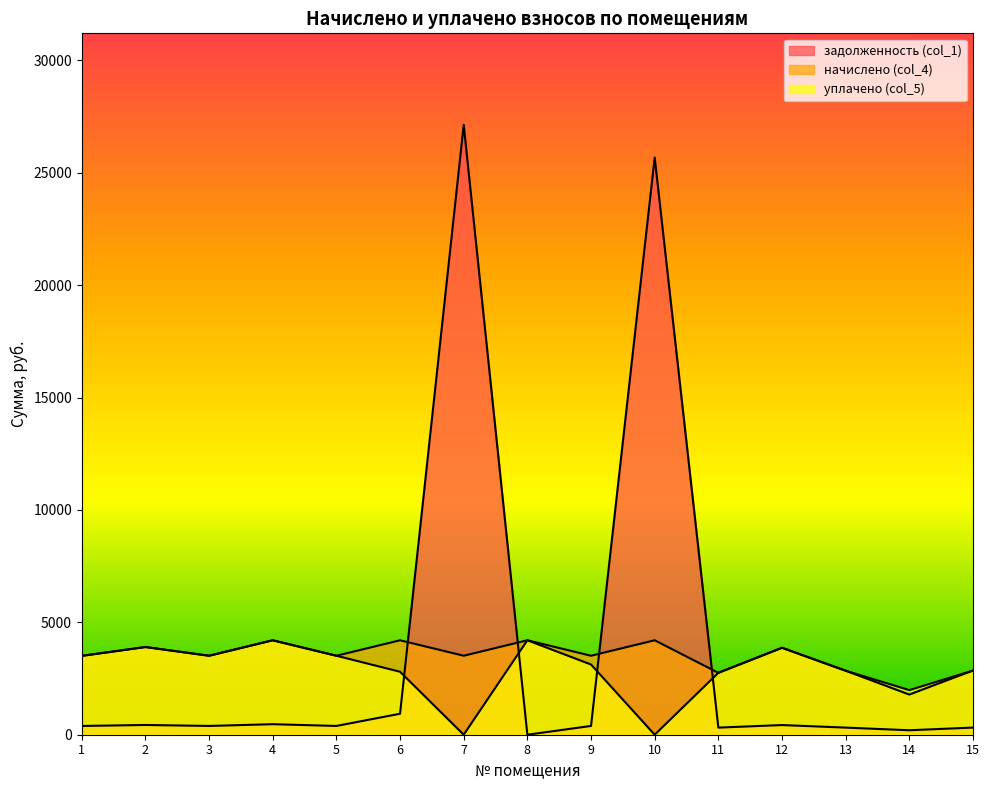

At how many categories does at least one series exceed 12365?

2